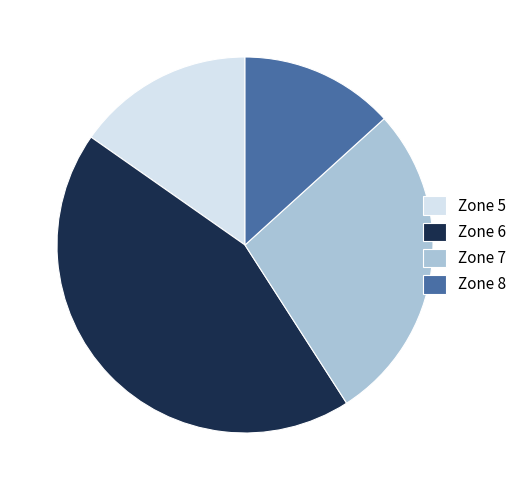

How many slices are in this pie chart?

4